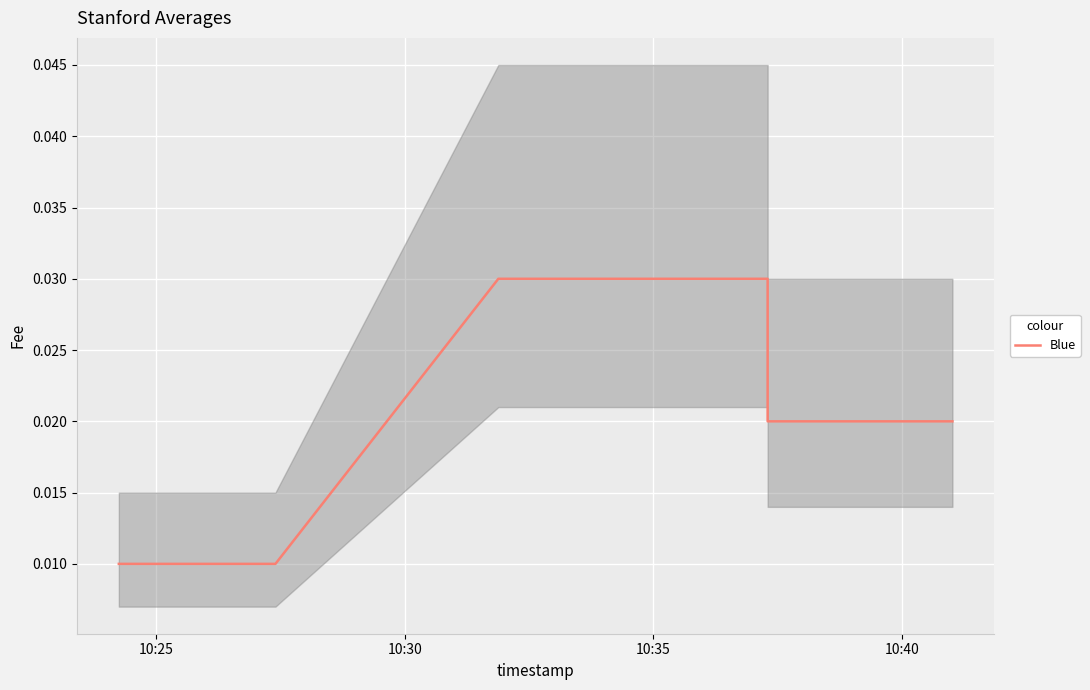

Does the chart display data point markers on the line(s)?

No